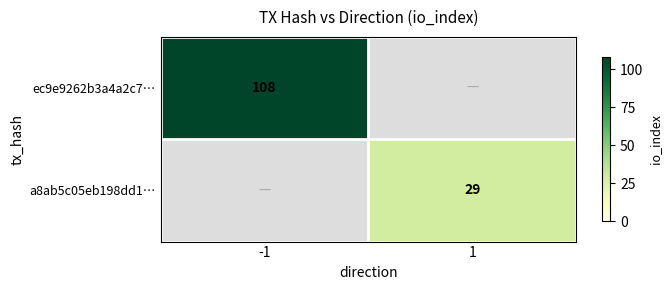

Is the value of ec9e9262b3a4a2c7… at -1 greater than the value of a8ab5c05eb198dd1… at 1?

Yes